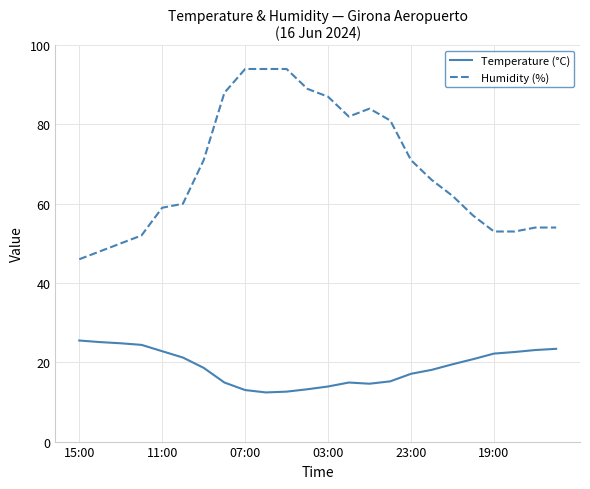

List the series in order of their overall mean, lowest first.

Temperature (°C), Humidity (%)